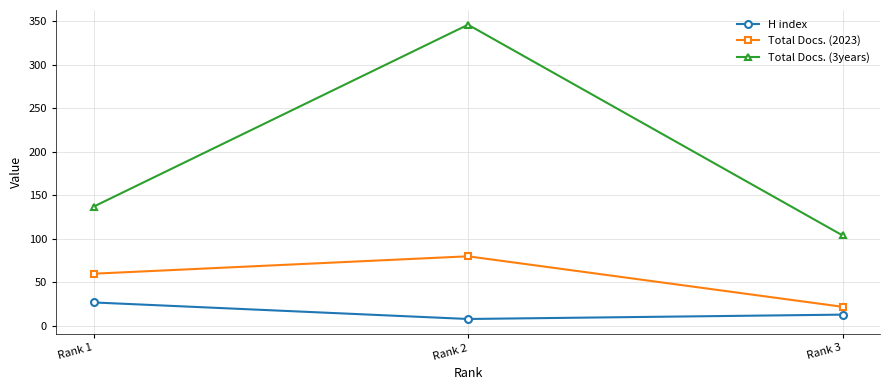

Reading left to right, extract all data points from this chart.

H index: 27	8	13
Total Docs. (2023): 60	80	22
Total Docs. (3years): 137	346	104